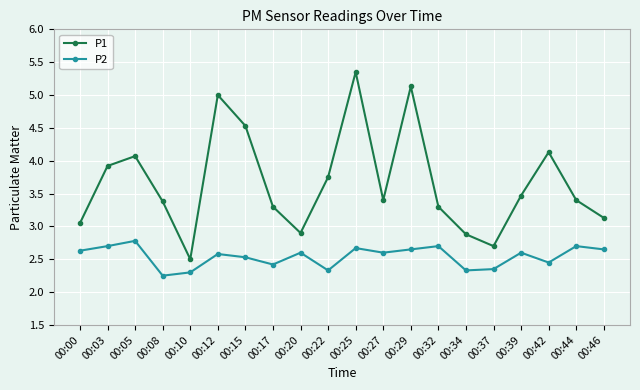

What is the value of the P1 point at the 17th from the left?

3.5